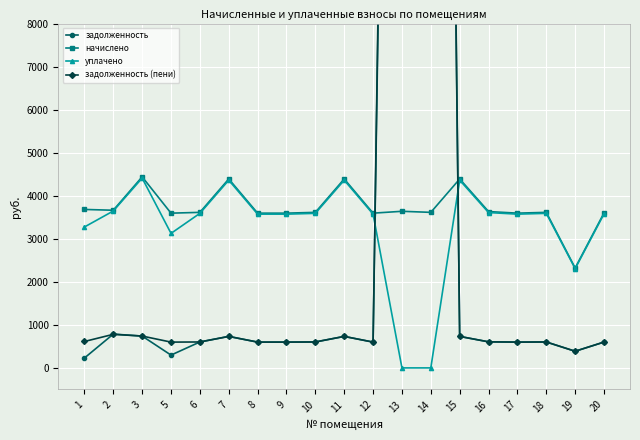

Reading left to right, what are all the values shown in this chart?

задолженность: 229.1	785.3	739.8	297.5	602.3	731.5	599.2	599.2	602.3	731.5	599.2	43413.2	56918.0	731.5	605.3	599.2	602.3	386.8	600.2
начислено: 3681.3	3662.8	4438.5	3595.1	3613.6	4389.2	3595.1	3595.1	3613.6	4389.2	3595.1	3638.2	3613.6	4389.2	3632.0	3595.1	3613.6	2320.8	3601.3
уплачено: 3273.6	3645.1	4410.4	3125.1	3590.7	4361.4	3572.3	3572.3	3590.7	4361.4	3572.3	0.0	0.0	4361.4	3609.0	3572.3	3590.7	2306.1	3578.4
задолженность (пени): 613.5	779.8	739.8	599.2	602.3	731.5	599.2	599.2	602.3	731.5	599.2	45232.3	58724.8	731.5	605.3	599.2	602.3	386.8	600.2